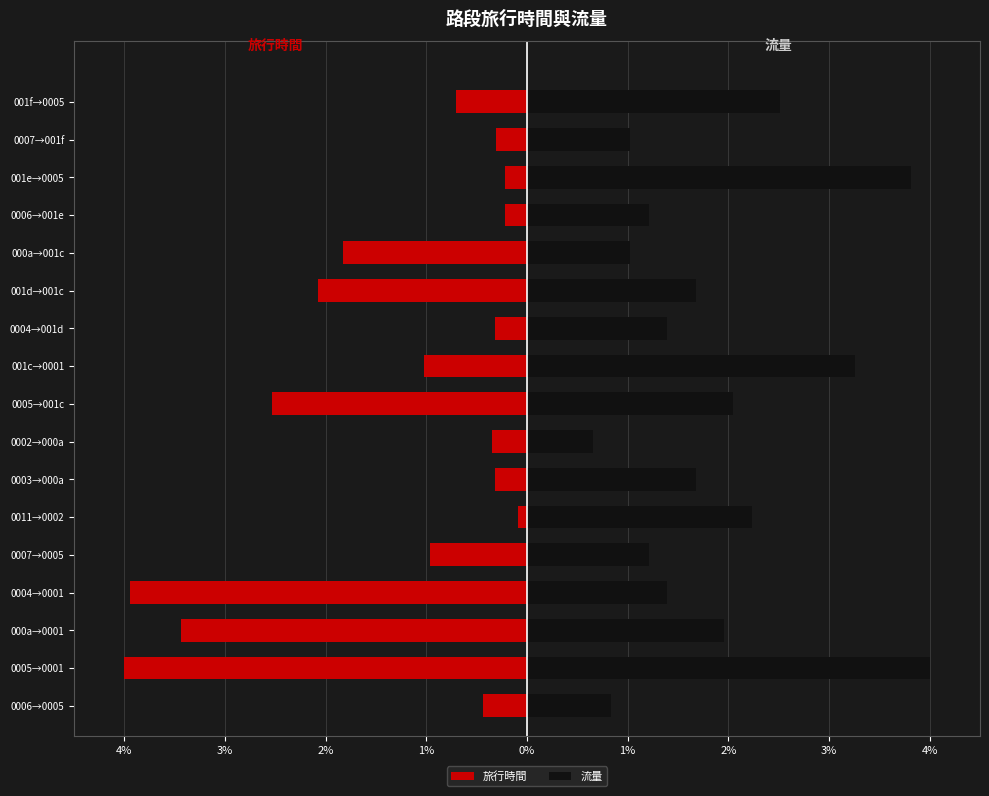

Rank the series at 0006→0005 from lowest to highest value.

旅行時間, 流量